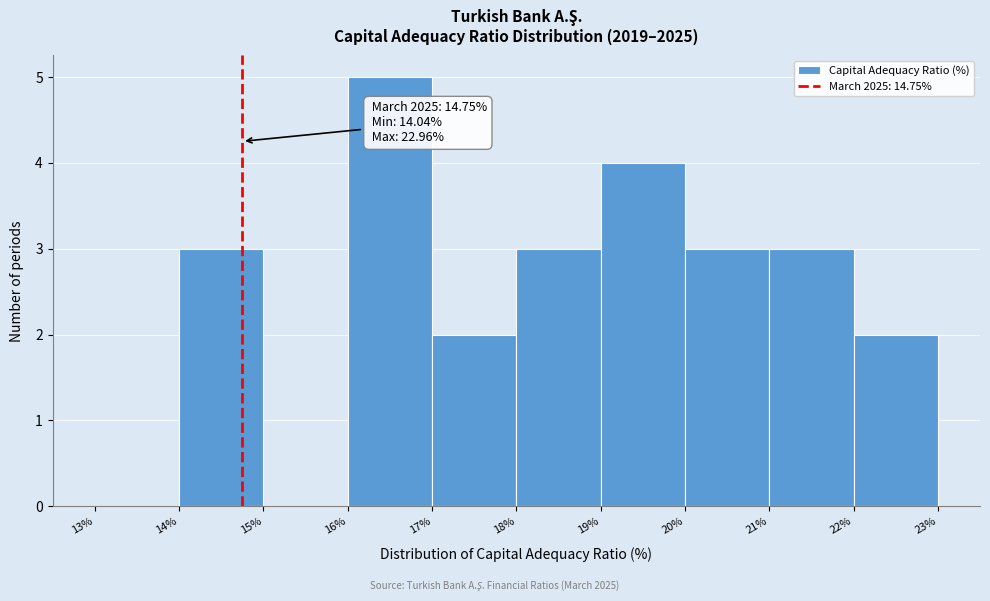

Which range on the x-axis has the tallest bar?

16% to 17%